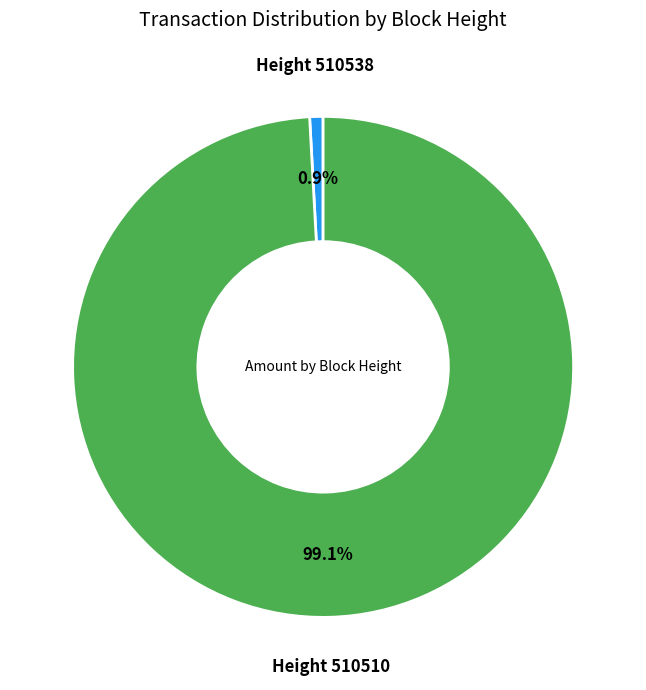

Is there any slice that represents more than half of the pie?

Yes